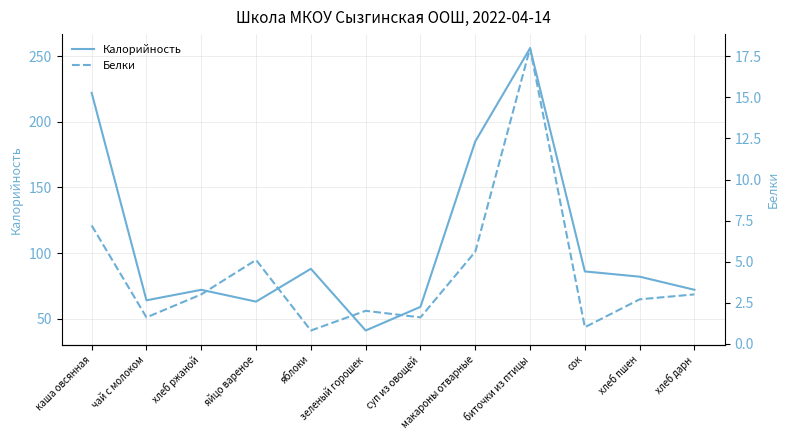

Reading left to right, transcribe all the data shown in this chart.

Калорийность: 222.0	64.0	72.0	63.0	88.0	41.0	59.0	185.0	256.0	86.0	82.0	72.0
Белки: 7.2	1.6	3.0	5.1	0.8	2.0	1.6	5.6	18.0	1.0	2.7	3.0